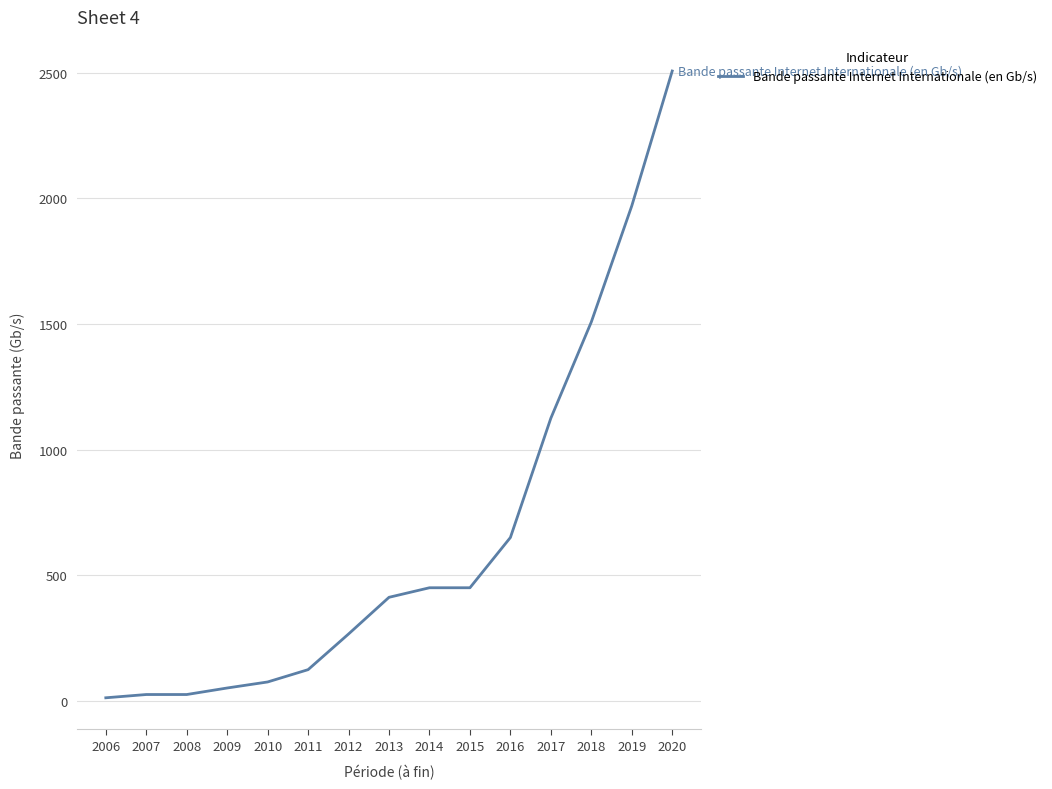

Count the number of categories in the chart.

15